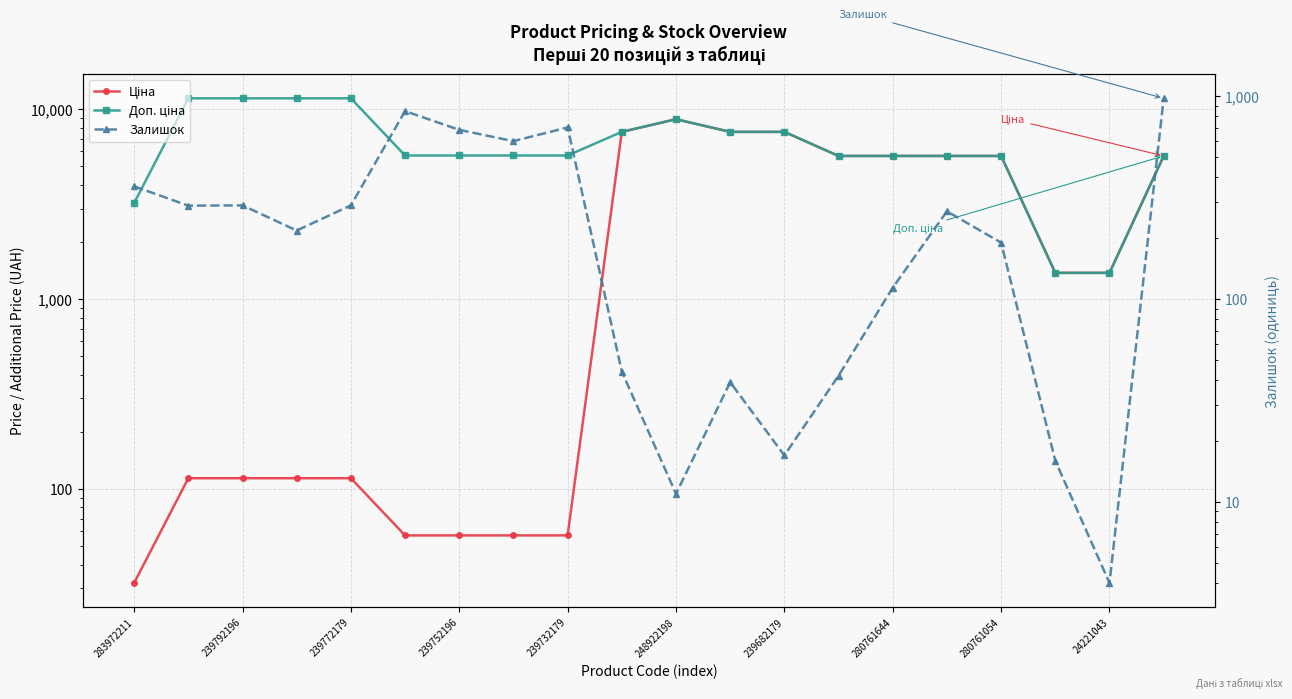

Which series has the widest spread of values?

Доп. ціна